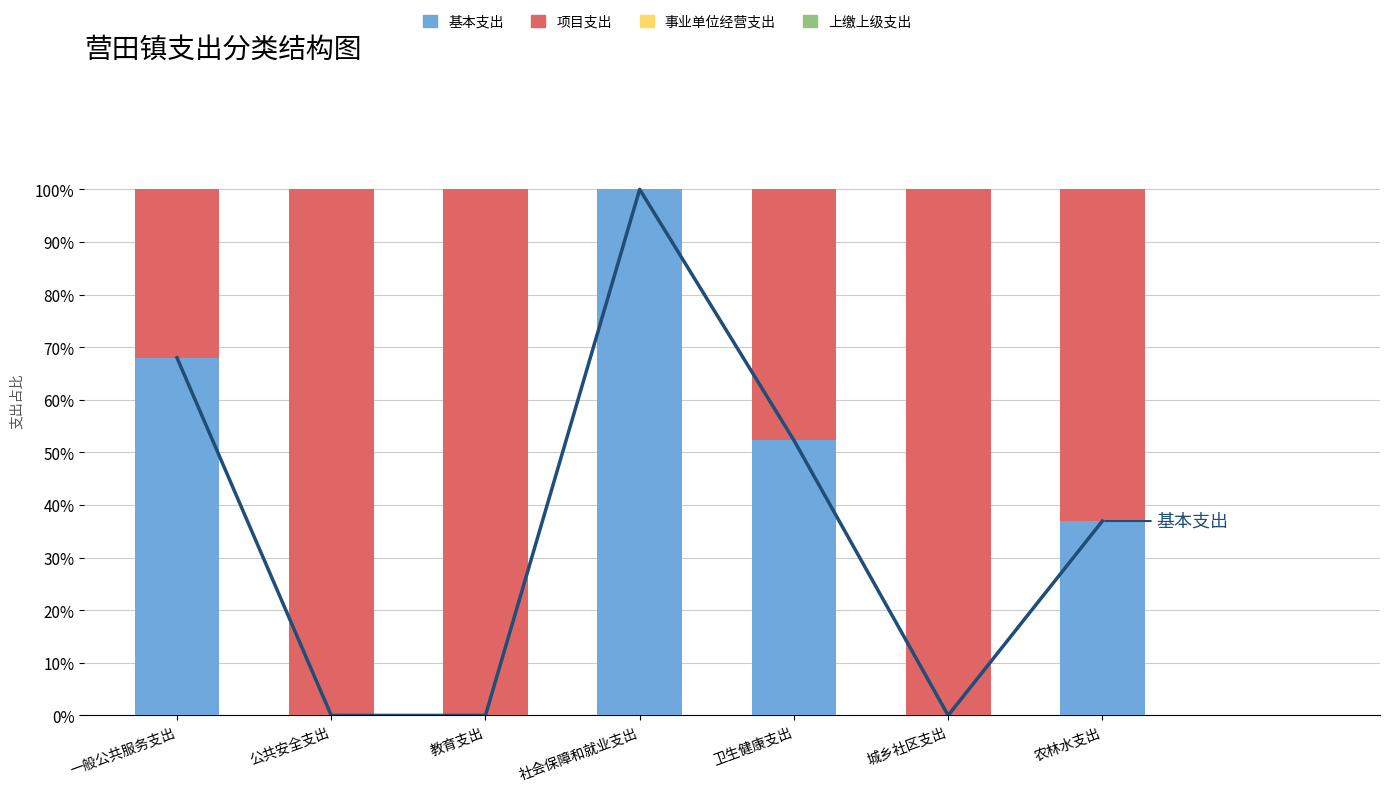

Rank the categories by 项目支出 value from lowest to highest.

社会保障和就业支出, 一般公共服务支出, 卫生健康支出, 农林水支出, 公共安全支出, 教育支出, 城乡社区支出